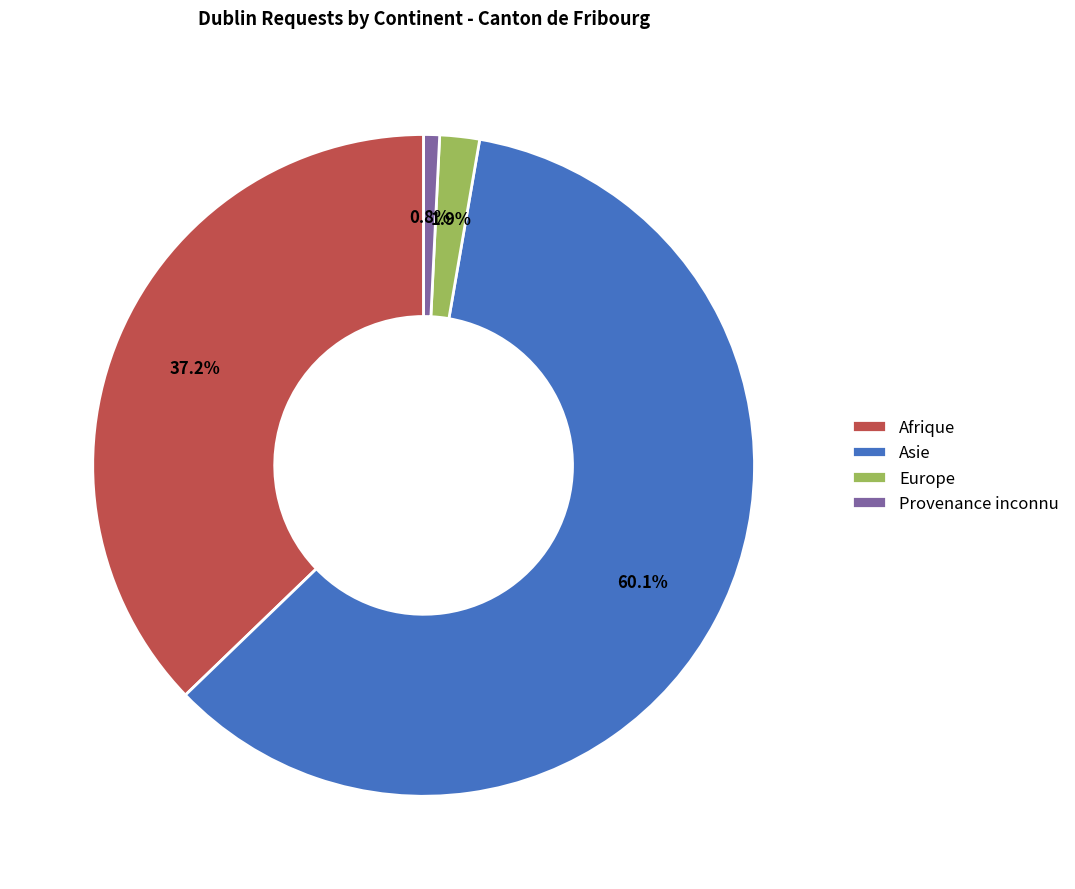

The Europe slice represents 2% of the pie. True or false?

True